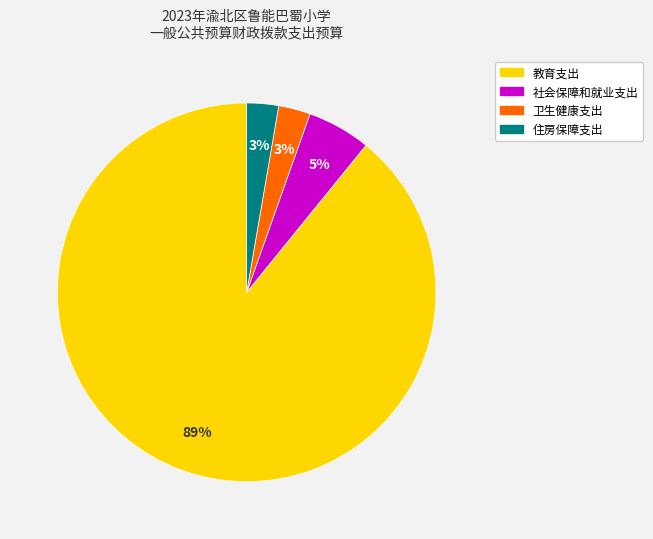

To the nearest percent, what is the average slice percentage?

25%